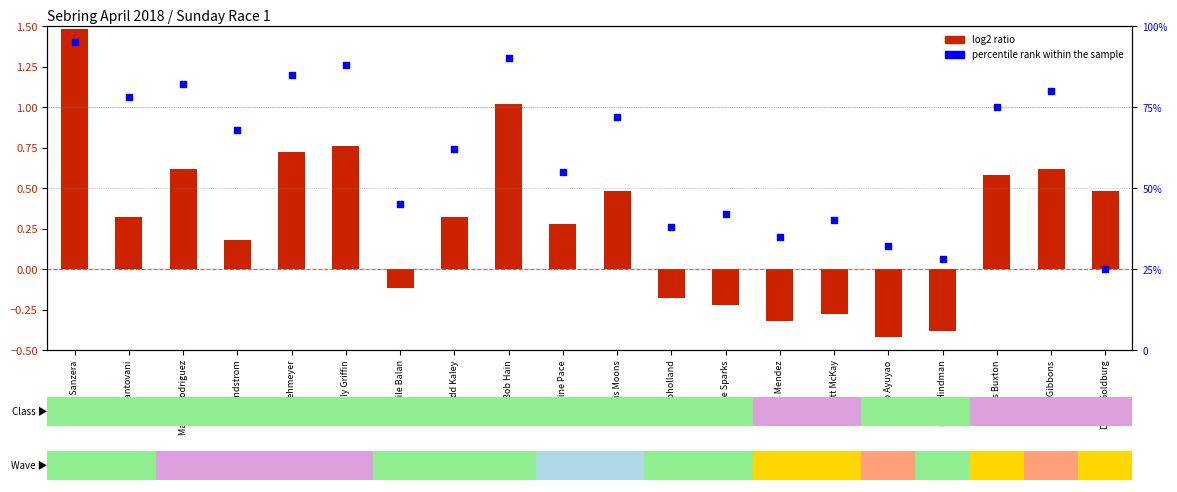

What are all the series names shown in the legend?

log2 ratio, percentile rank within the sample